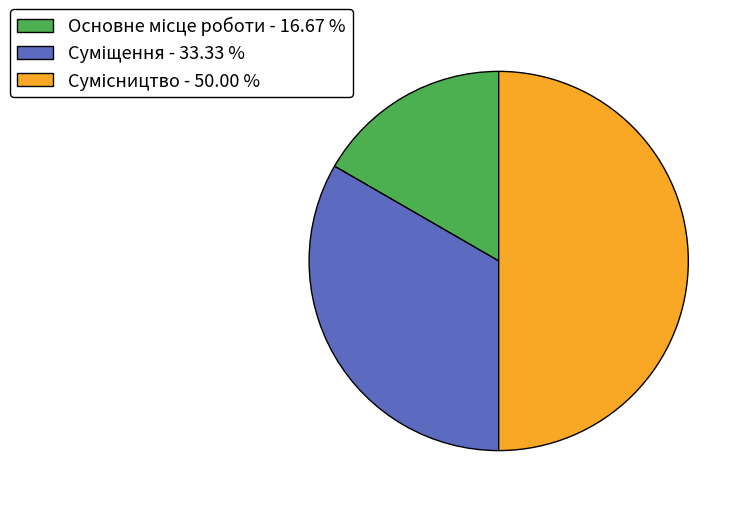

What is the ratio of the value at Суміщення to the value at Основне місце роботи?

2.0